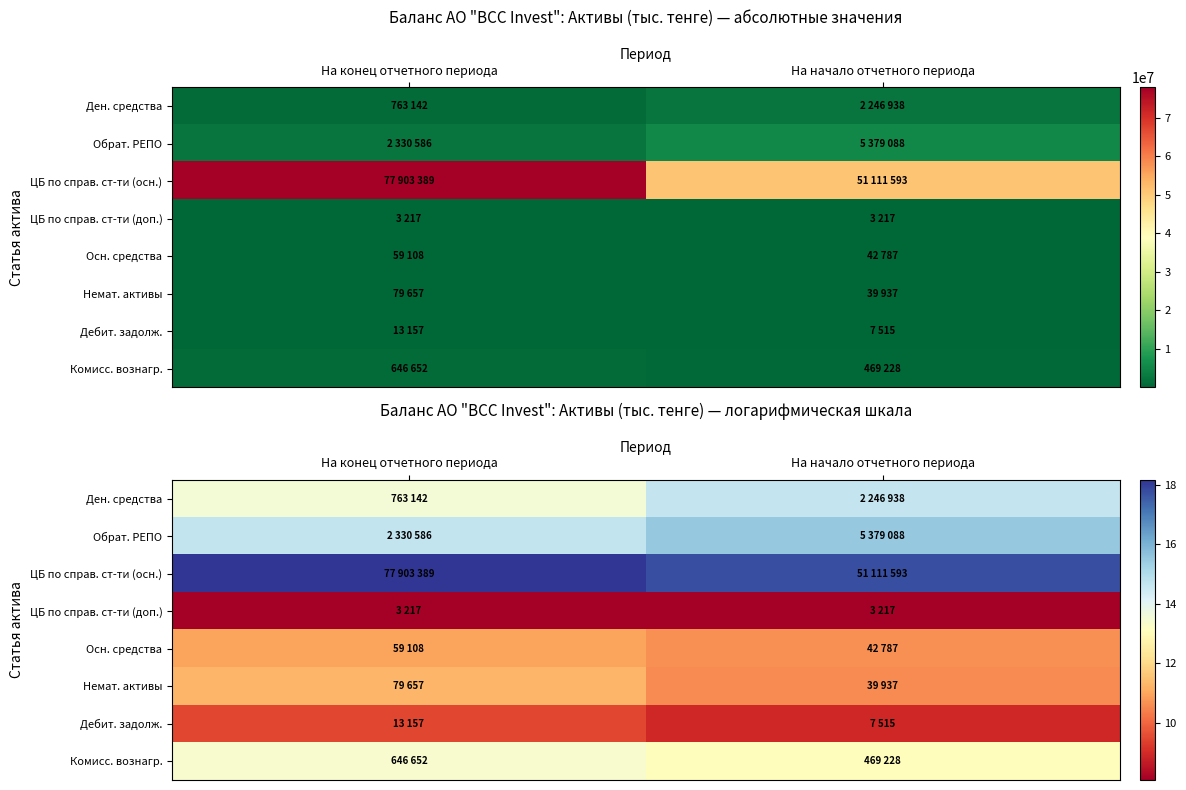

Rank the series at На конец отчетного периода from highest to lowest value.

ЦБ по справ. ст-ти (осн.), Обрат. РЕПО, Ден. средства, Комисс. вознагр., Немат. активы, Осн. средства, Дебит. задолж., ЦБ по справ. ст-ти (доп.)